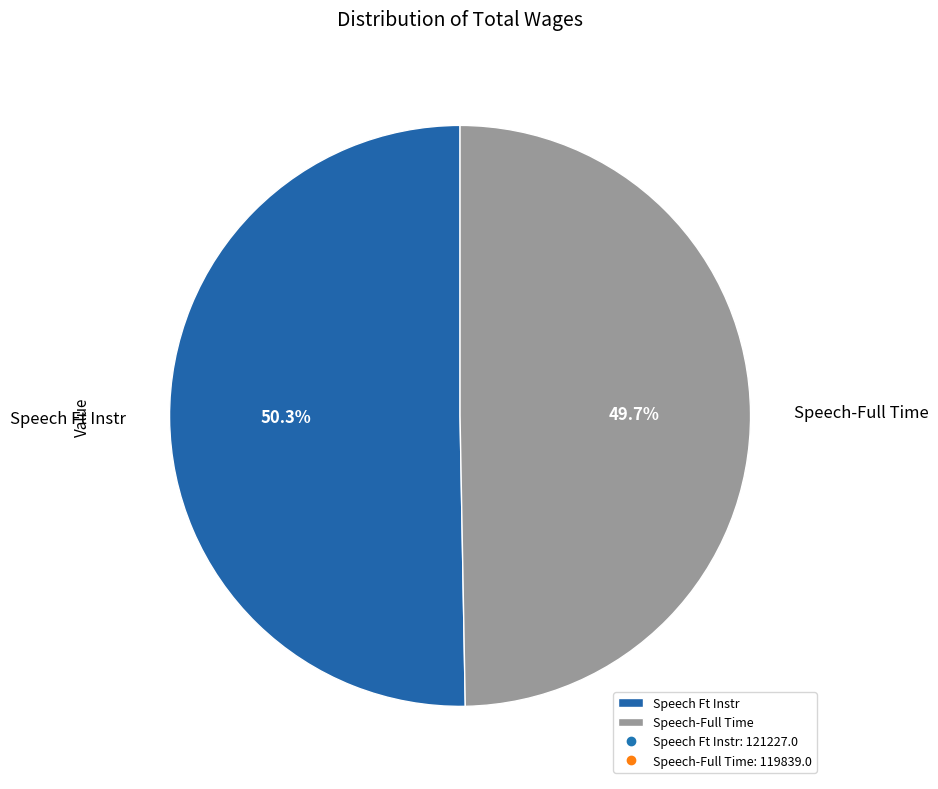

The Speech-Full Time slice represents 64% of the pie. True or false?

False